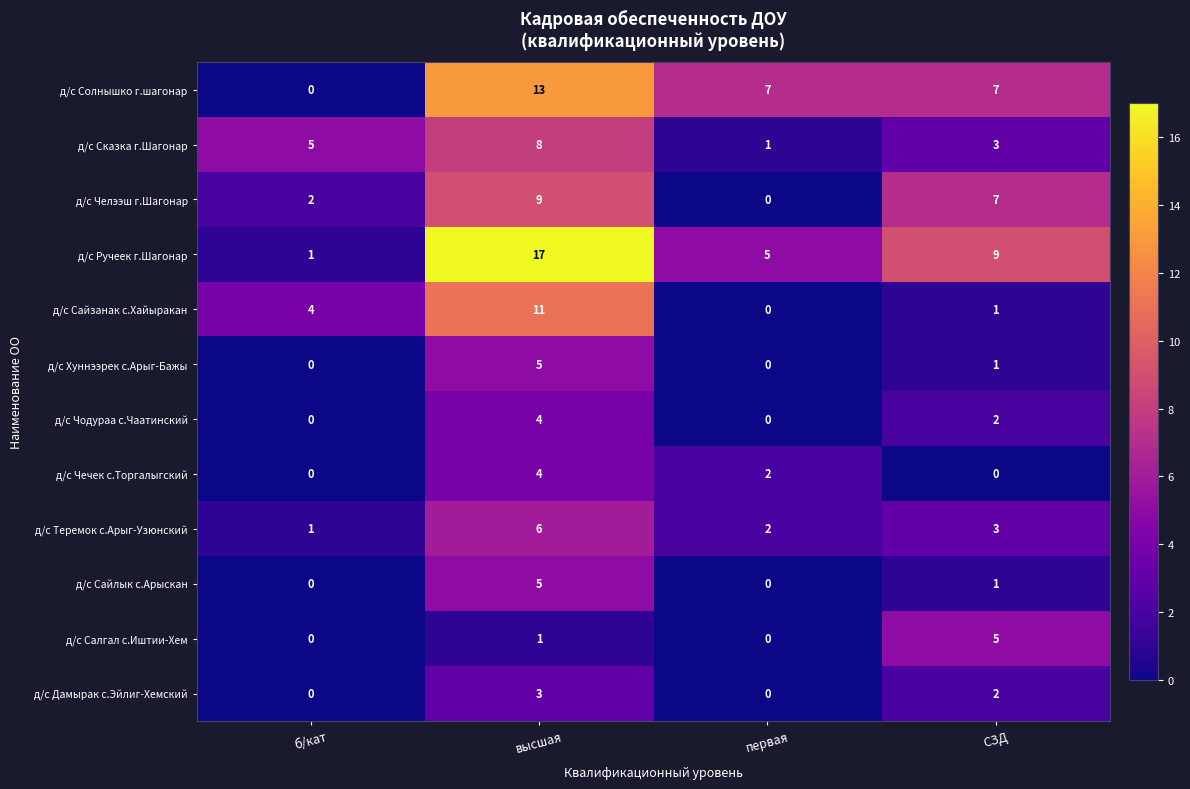

How many values in the д/с Солнышко г.шагонар series are below 7?

1